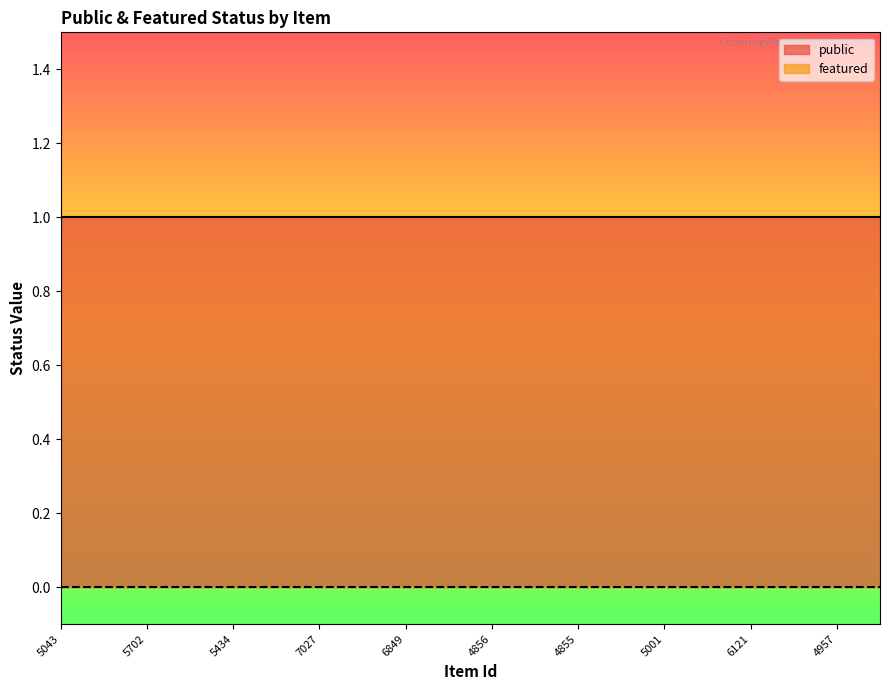

Which series has the largest total across all categories?

public